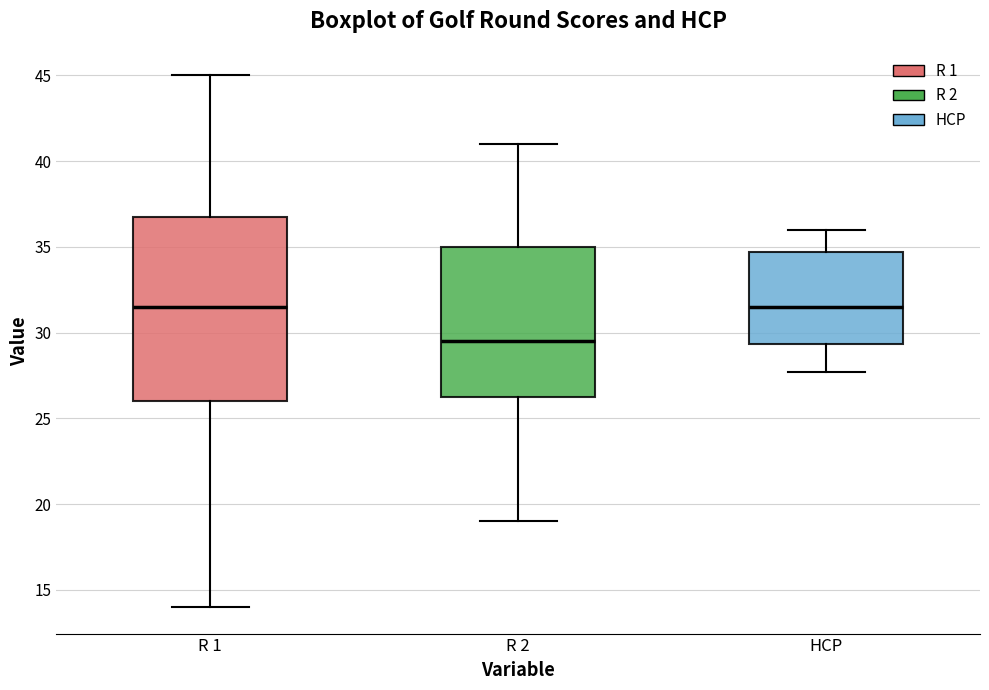

Where does the upper whisker of the box for R 1 end on the y-axis? The values are not printed on the chart, so give them approximately, as read against the axis.

45.0